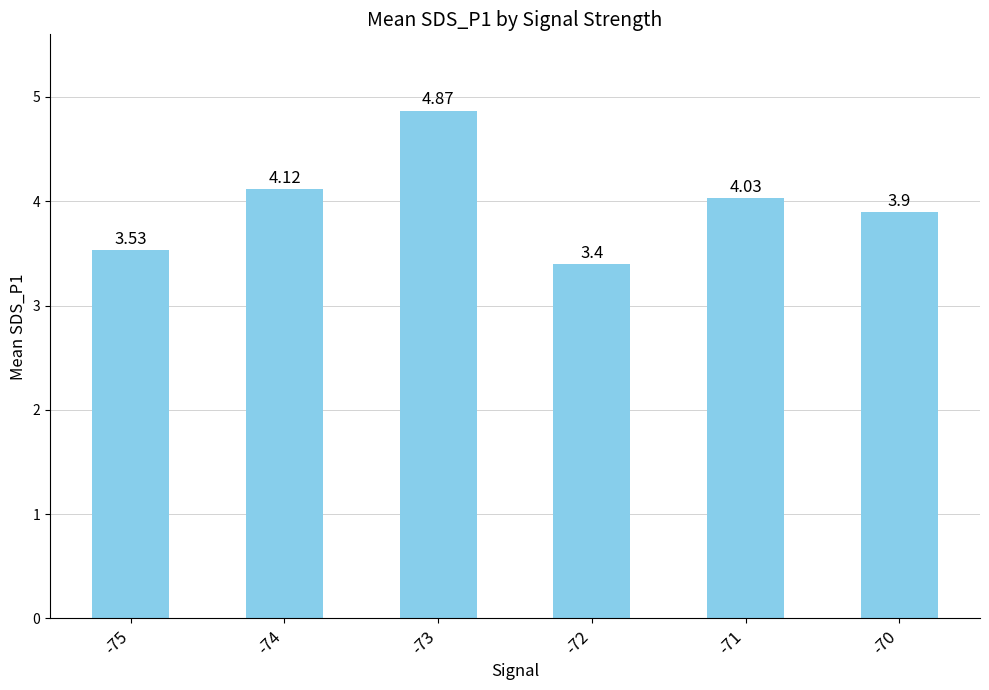

List the labels in order of value, largest first.

-73, -74, -71, -70, -75, -72